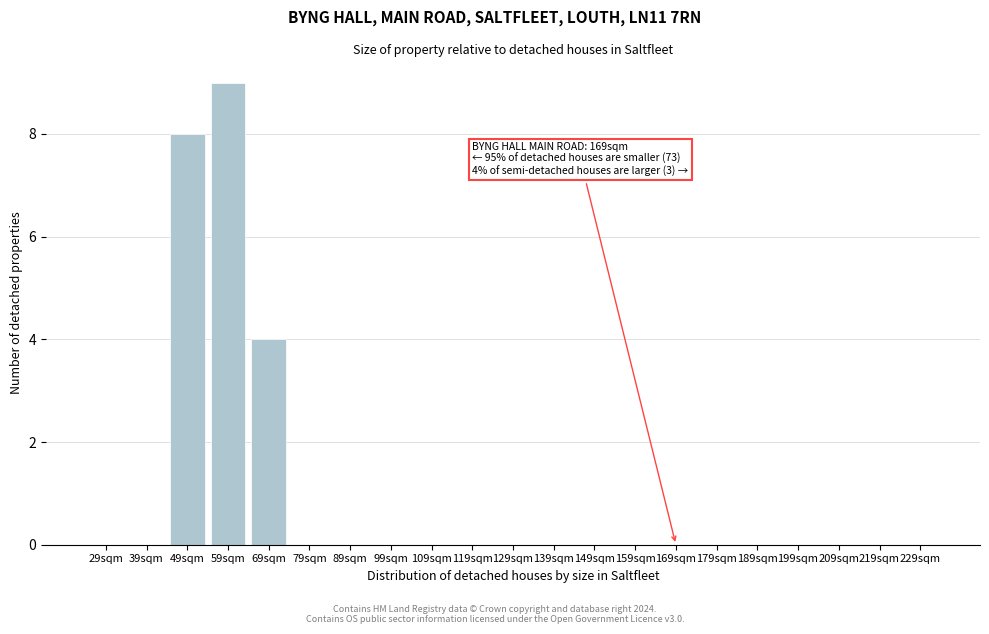

Reading right to left, extract all data points from this chart.

229sqm=0	219sqm=0	209sqm=0	199sqm=0	189sqm=0	179sqm=0	169sqm=0	159sqm=0	149sqm=0	139sqm=0	129sqm=0	119sqm=0	109sqm=0	99sqm=0	89sqm=0	79sqm=0	69sqm=4	59sqm=9	49sqm=8	39sqm=0	29sqm=0